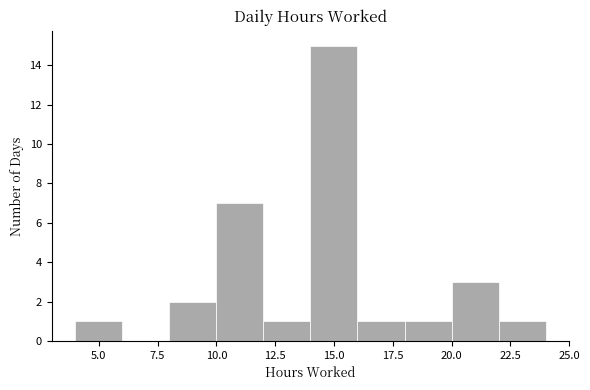

Reading left to right, list every bar in this chart as the range it spans on the x-axis followed by its height. The values are not printed on the chart, so give them approximately, as read against the axis.

4 to 6: 1
6 to 8: 0
8 to 10: 2
10 to 12: 7
12 to 14: 1
14 to 16: 15
16 to 18: 1
18 to 20: 1
20 to 22: 3
22 to 24: 1